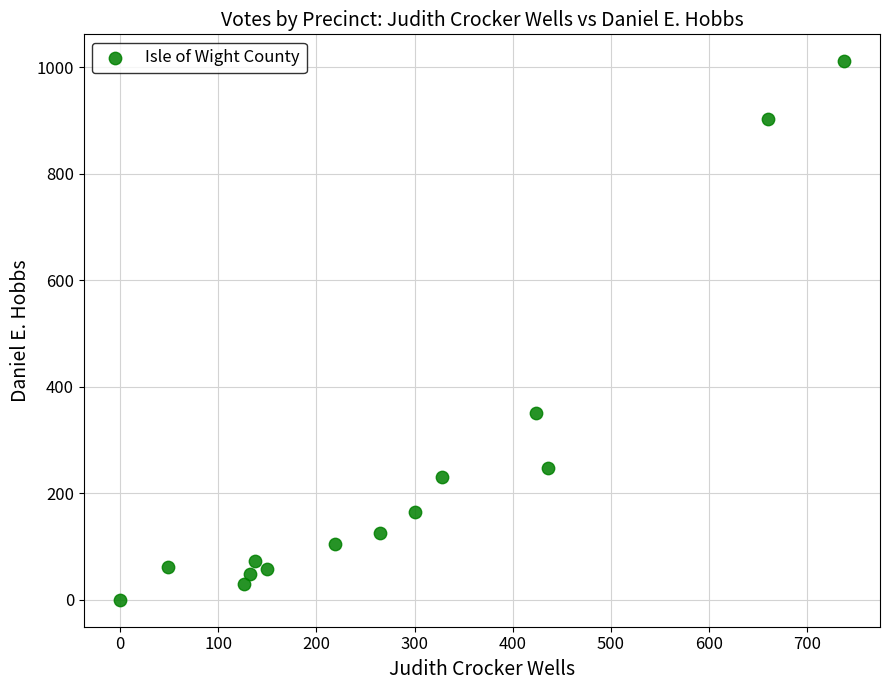

What Y value in the scatter plot is closest to 505?

350